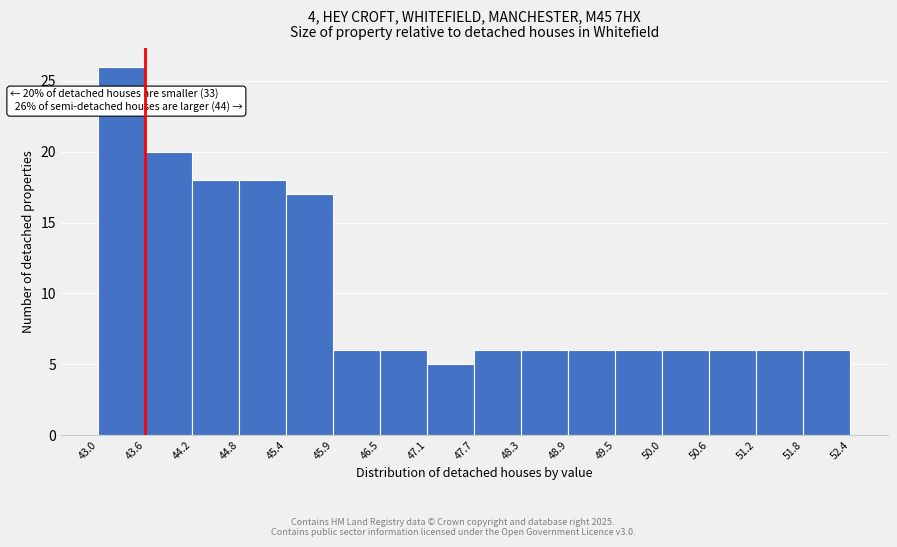

Which range on the x-axis has the tallest bar?

43.0 to 43.6